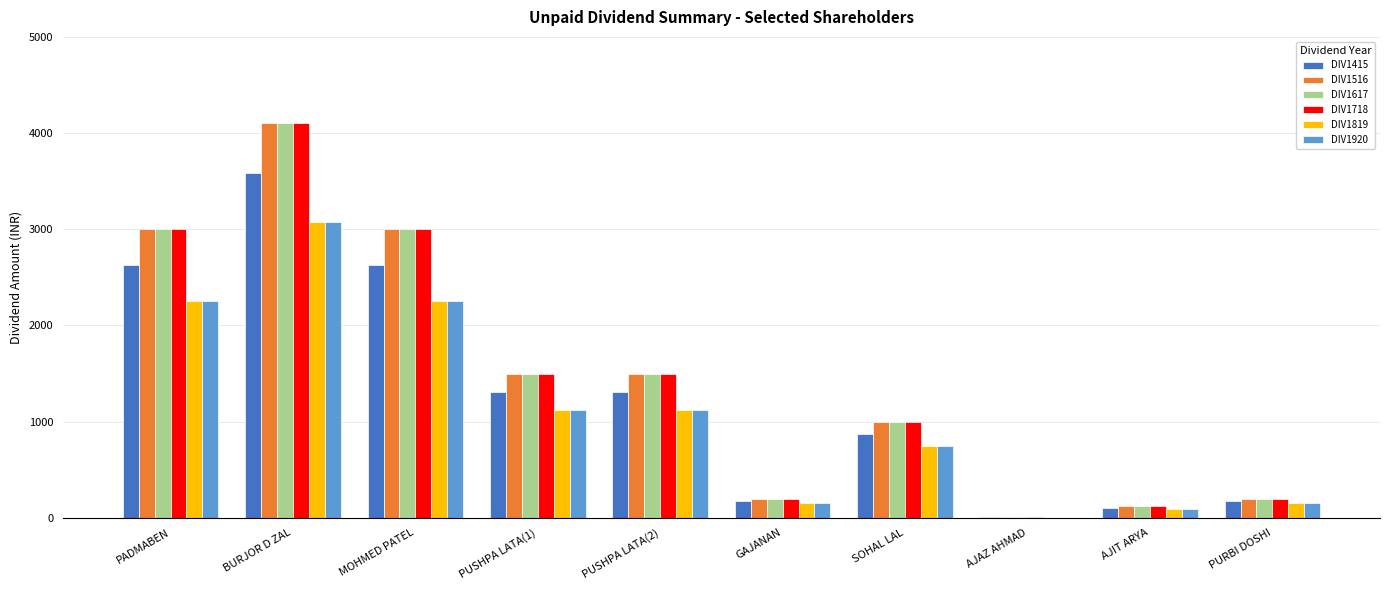

The DIV1819 series shows 750.0 at SOHAL LAL. True or false?

True